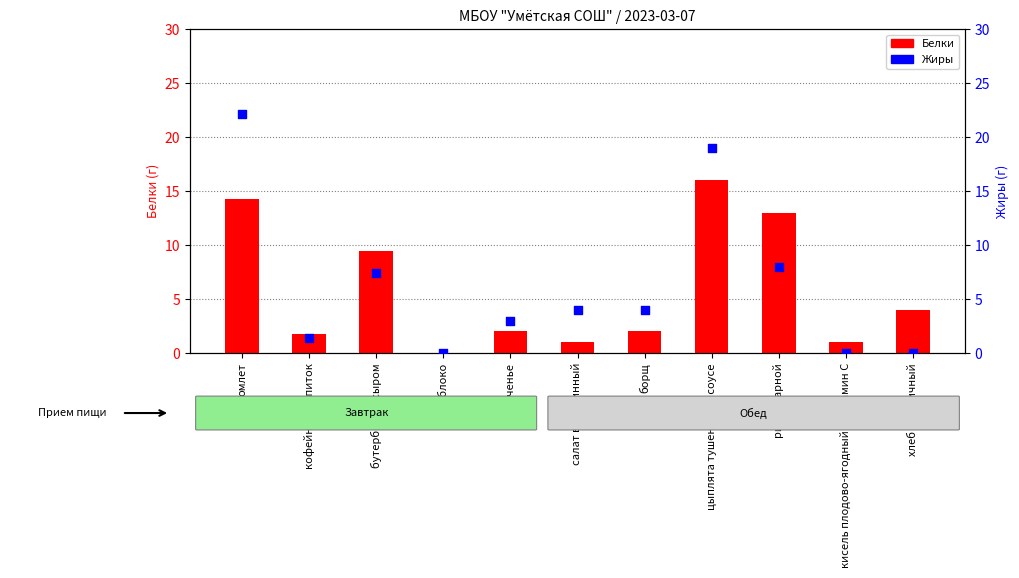

What are all the series names shown in the legend?

Белки, Жиры